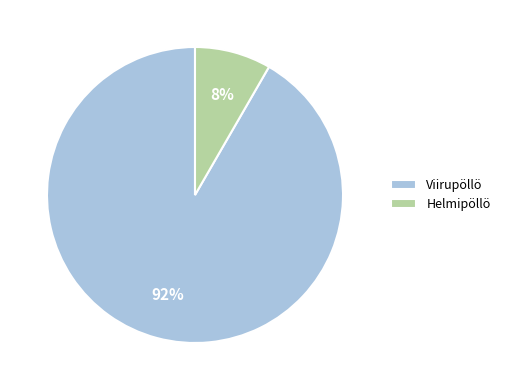

To the nearest percent, what is the average slice percentage?

50%